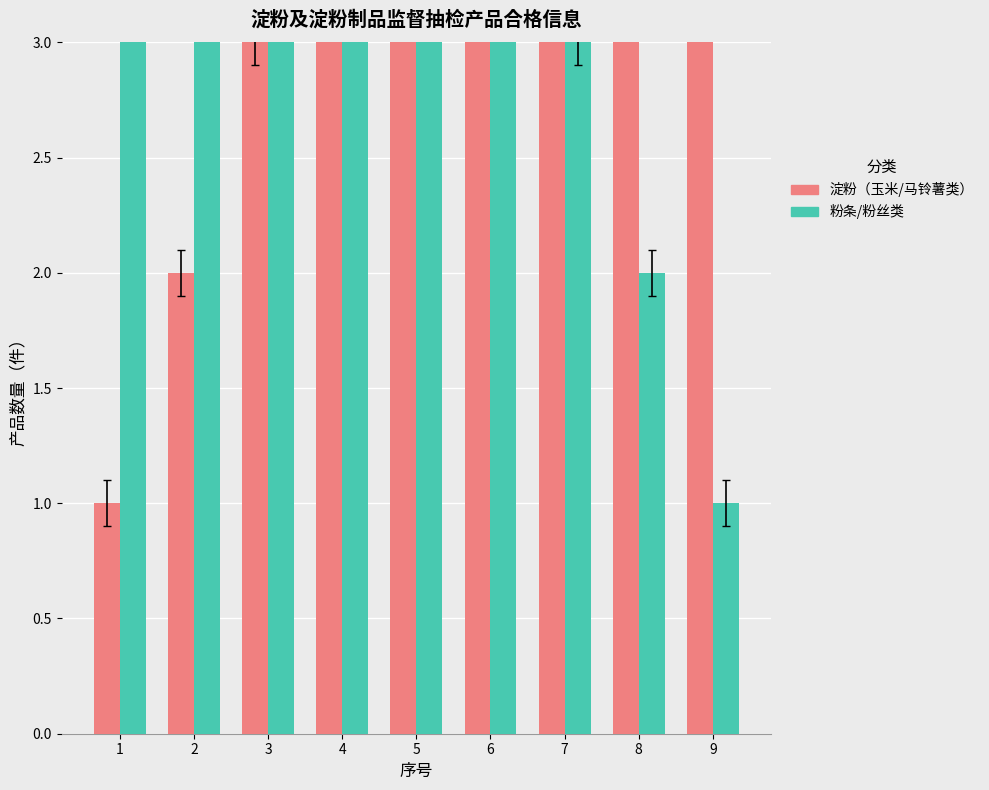

How many bars are there in total?

18